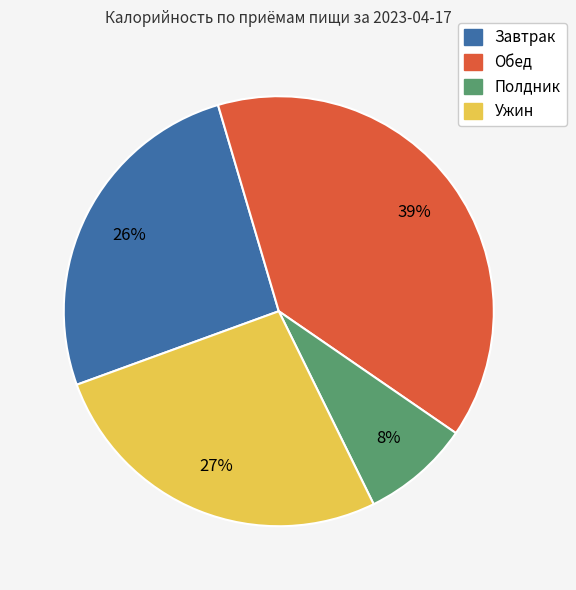

Is there any slice that represents more than half of the pie?

No